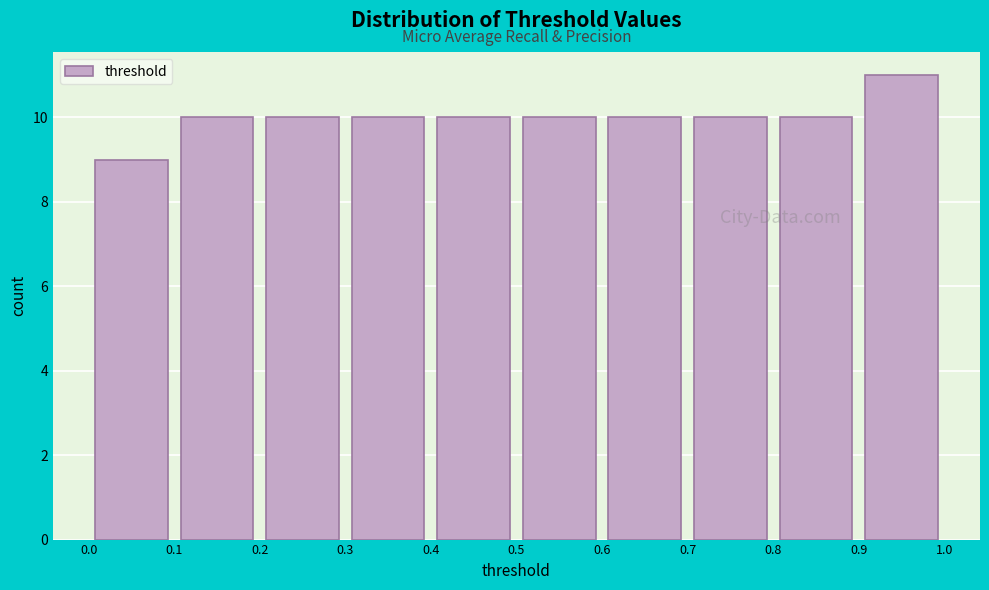

How tall is the bar that spans 0.9 to 1.0 on the x-axis? The values are not printed on the chart, so give them approximately, as read against the axis.

11